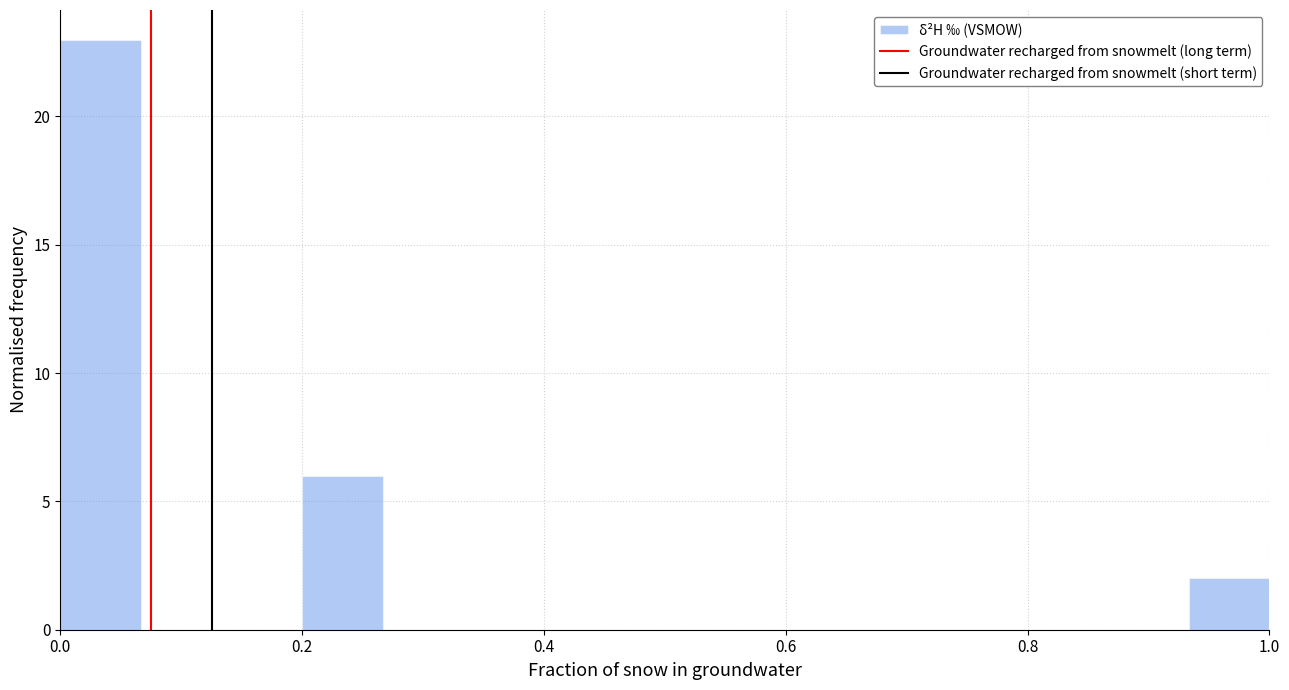

Read against the x-axis, roughly where is the centre of the tallest bar?

0.04